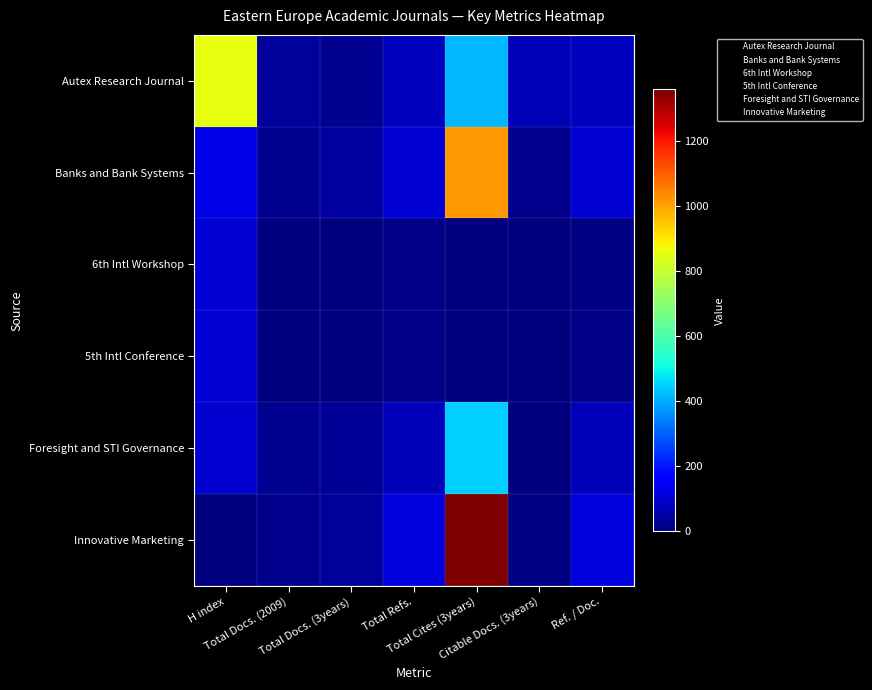

Reading right to left, extract all data points from this chart.

Autex Research Journal: Ref. / Doc.=77	Citable Docs. (3years)=67	Total Cites (3years)=414	Total Refs.=77	Total Docs. (3years)=25	Total Docs. (2009)=37	H index=857
Banks and Bank Systems: Ref. / Doc.=106	Citable Docs. (3years)=19	Total Cites (3years)=1014	Total Refs.=106	Total Docs. (3years)=38	Total Docs. (2009)=22	H index=123
6th Intl Workshop: Ref. / Doc.=10	Citable Docs. (3years)=3	Total Cites (3years)=0	Total Refs.=12	Total Docs. (3years)=0	Total Docs. (2009)=2	H index=102
5th Intl Conference: Ref. / Doc.=14	Citable Docs. (3years)=0	Total Cites (3years)=0	Total Refs.=15	Total Docs. (3years)=0	Total Docs. (2009)=1	H index=101
Foresight and STI Governance: Ref. / Doc.=69	Citable Docs. (3years)=3	Total Cites (3years)=446	Total Refs.=73	Total Docs. (3years)=27	Total Docs. (2009)=25	H index=100
Innovative Marketing: Ref. / Doc.=114	Citable Docs. (3years)=9	Total Cites (3years)=1358	Total Refs.=114	Total Docs. (3years)=37	Total Docs. (2009)=20	H index=0